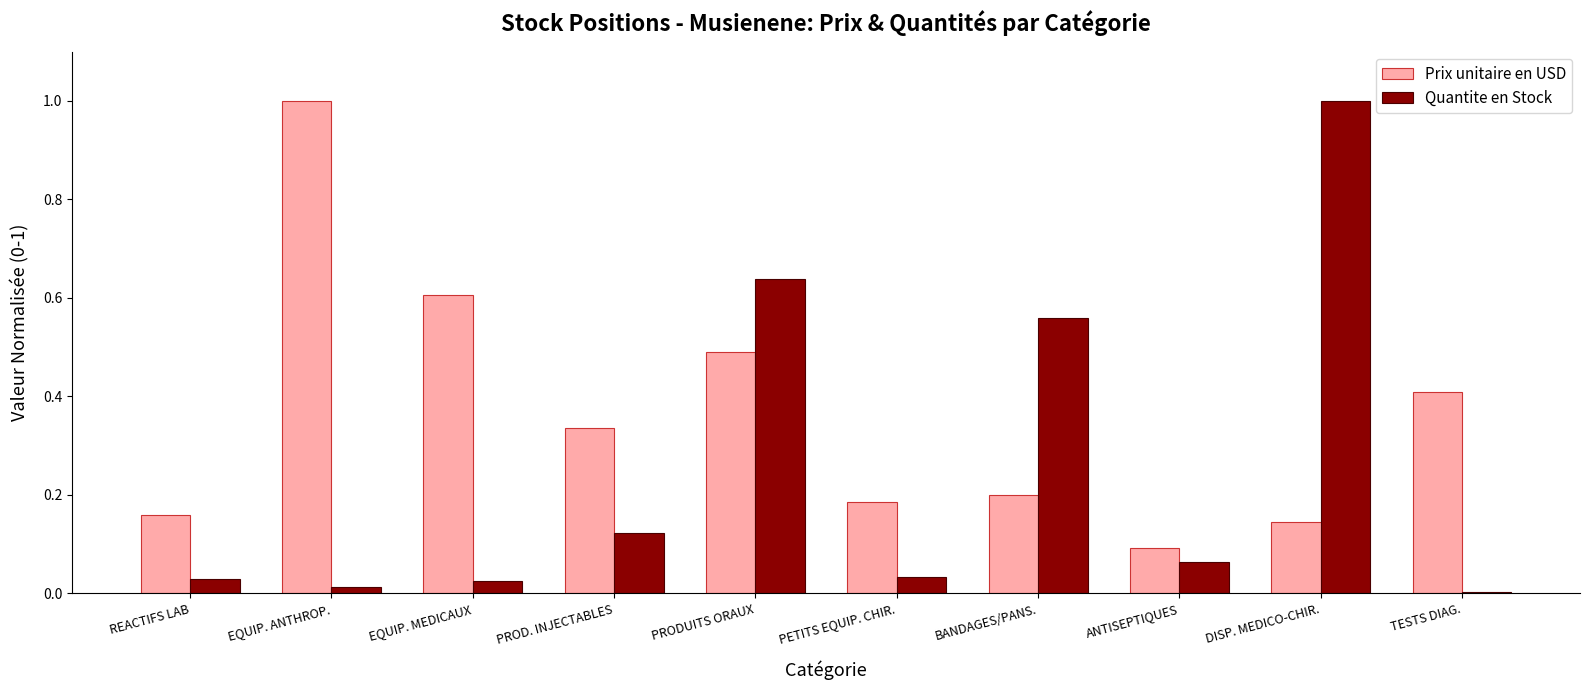

Which series has the widest spread of values?

Quantite en Stock